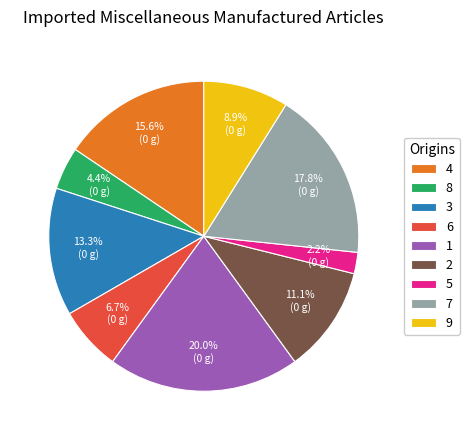

What percentage is the 3 slice, to the nearest percent?

13%